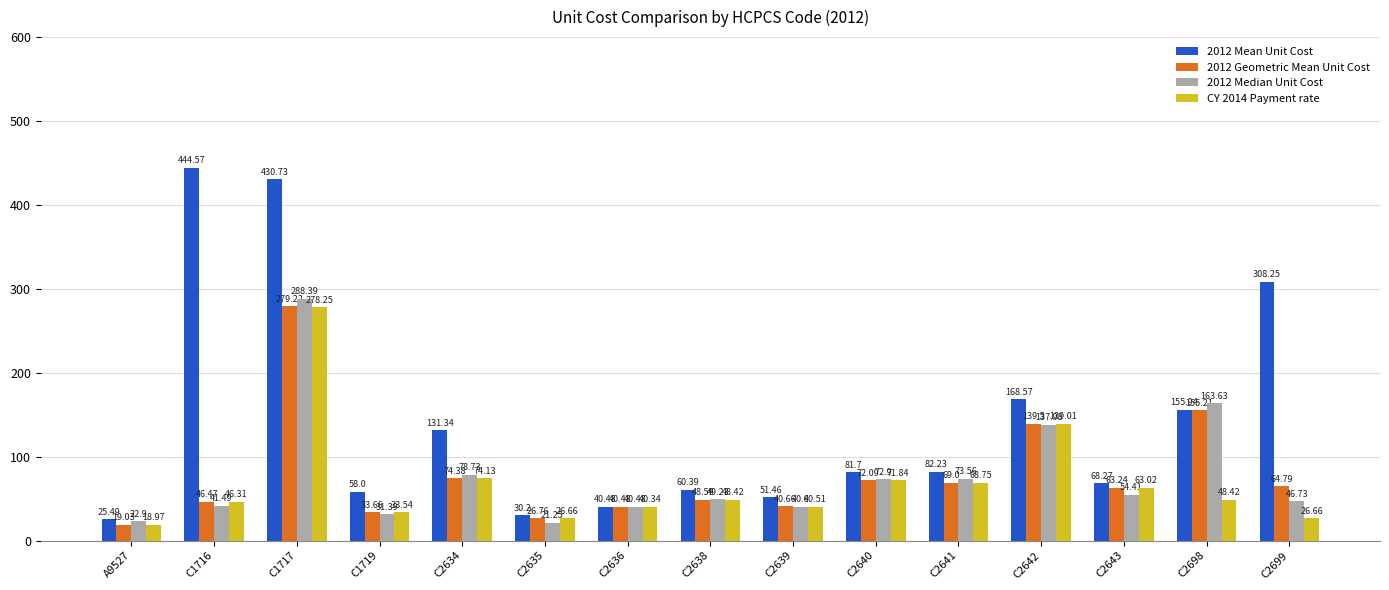

True or false: CY 2014 Payment rate has a value of 37.4 at C2641.

False